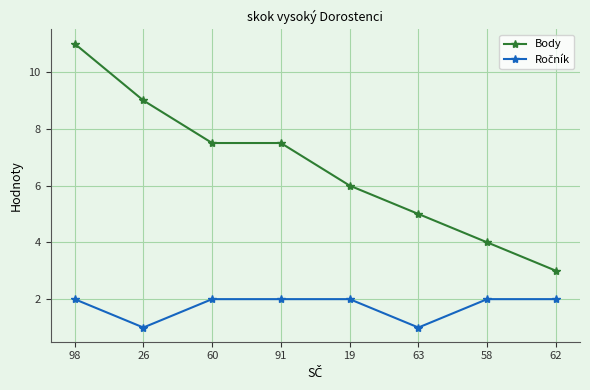

Is it true that Body equals 6.0 at 19?

True